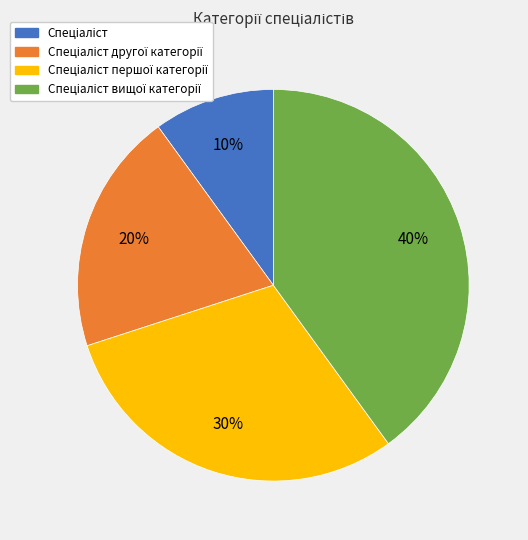

Is there a majority slice in this chart?

No